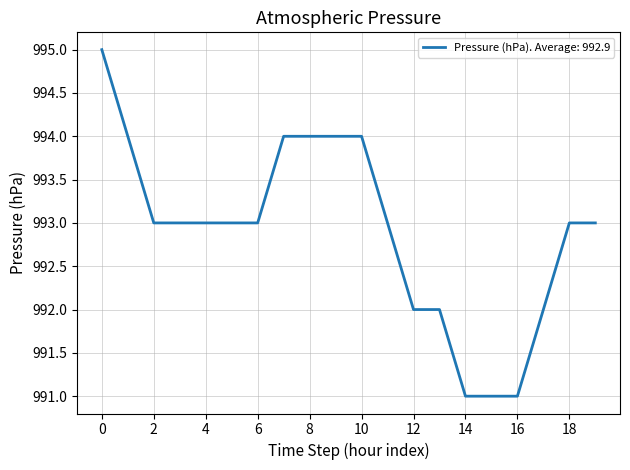

What is the smallest value displayed?

991